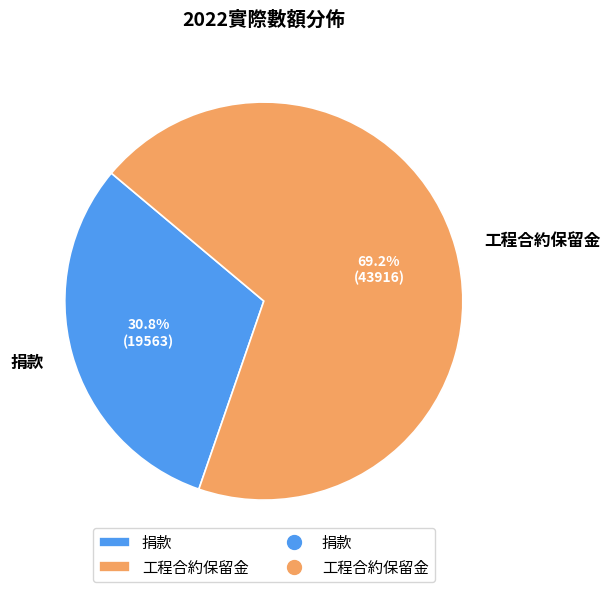

Is it true that 捐款 is 31% of the pie?

True